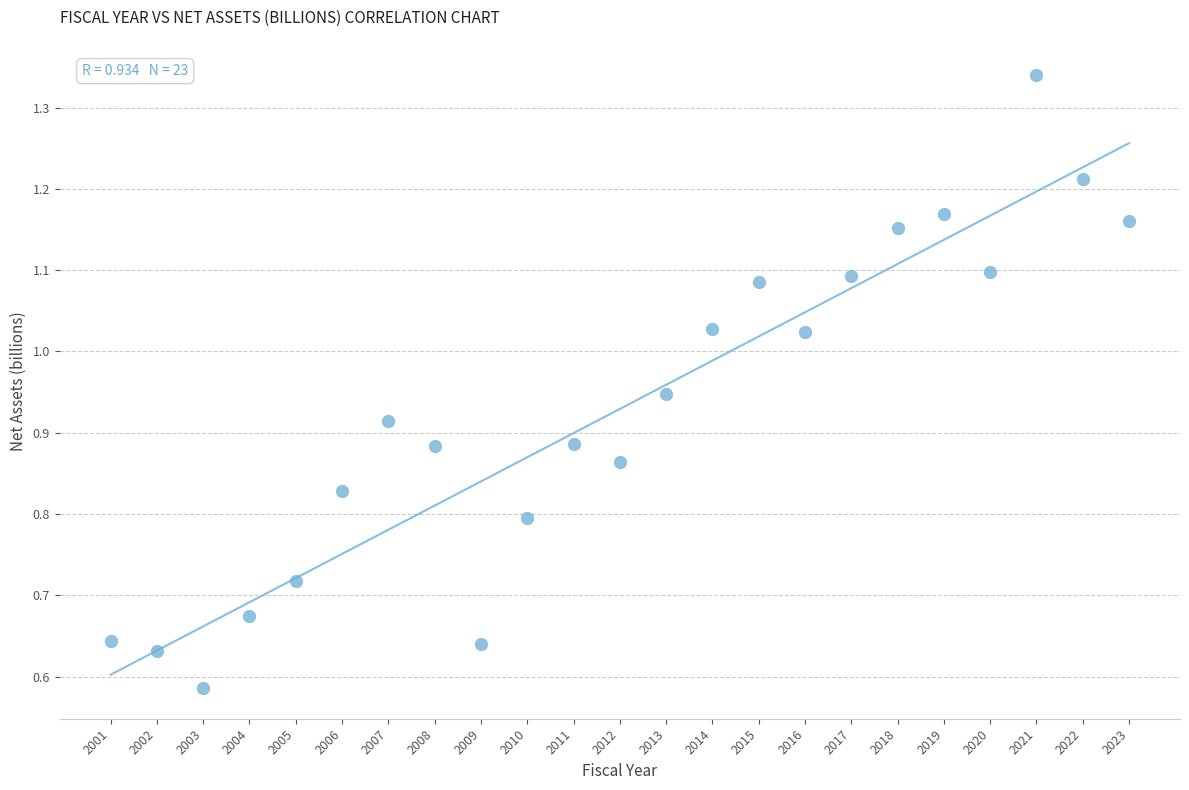

What is the range of X values (max minus min)?

22.0